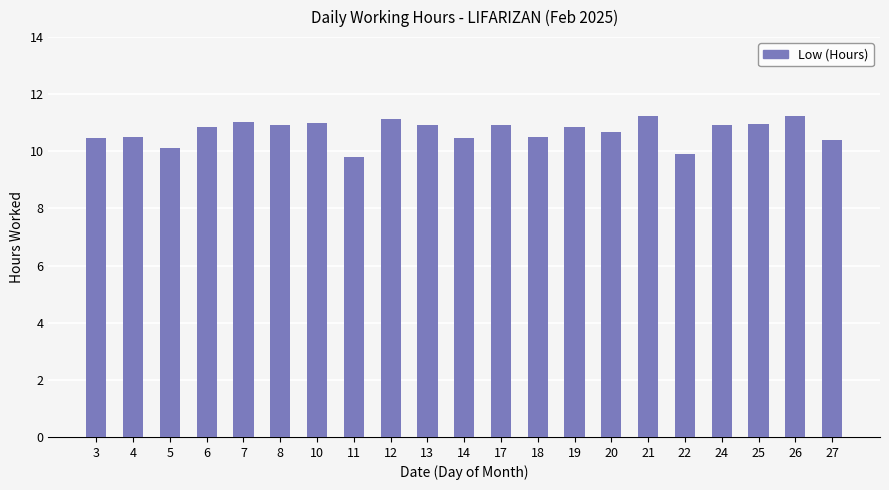

Which has a higher value, 3 or 20?

20